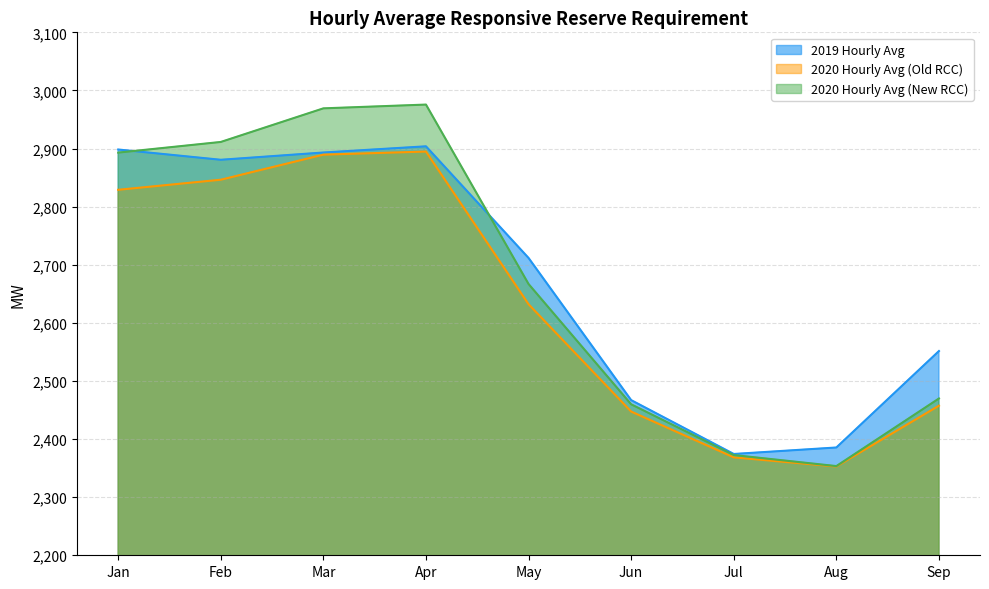

Between Apr and Aug, which series saw the biggest shift?

2020 Hourly Avg (New RCC)